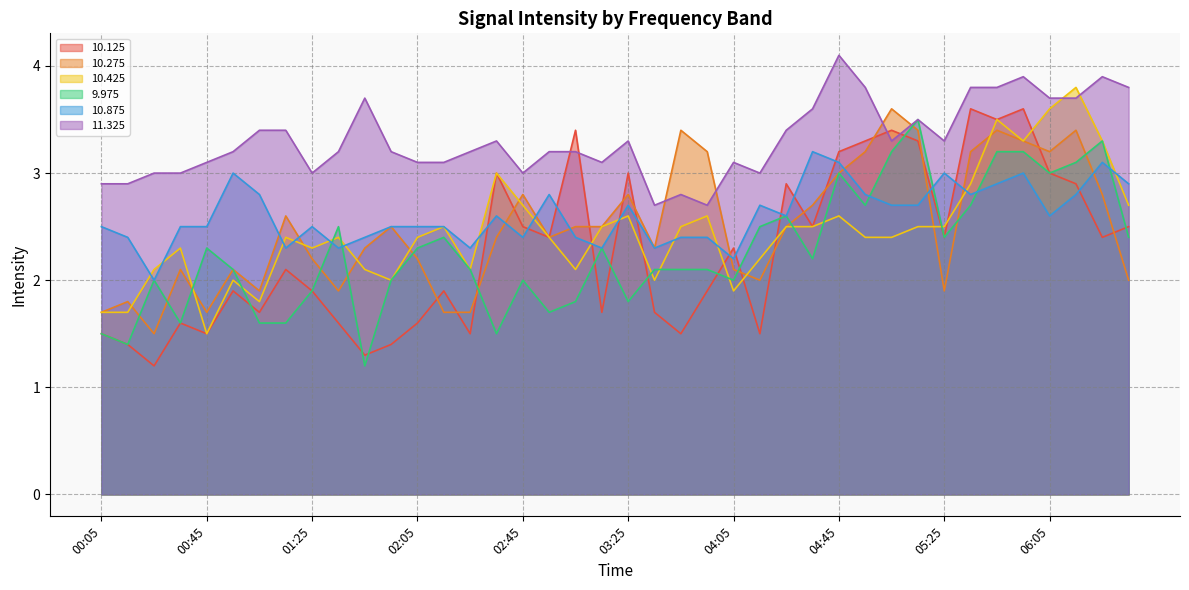

What is the difference between the maximum and second lowest values in the  10.875 series?

1.0